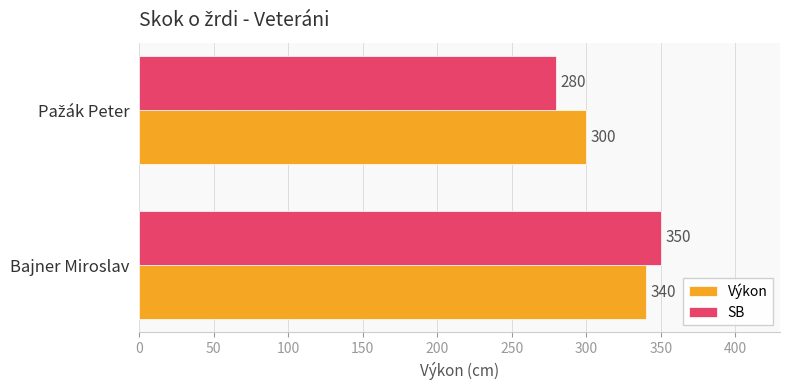

What is the average value of the Výkon series?

320